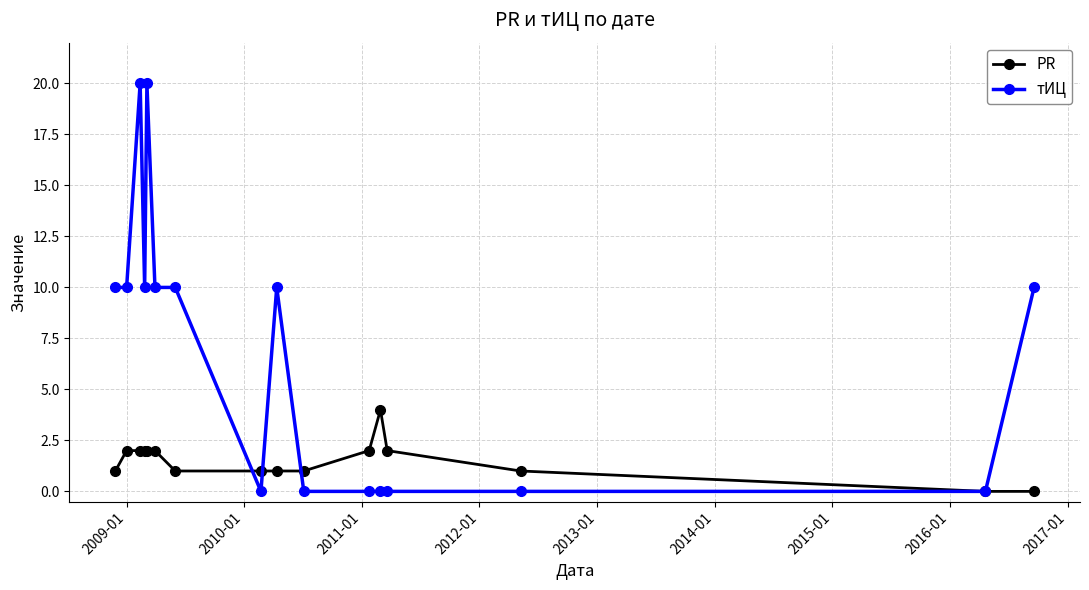

What are all the series names shown in the legend?

PR, тИЦ